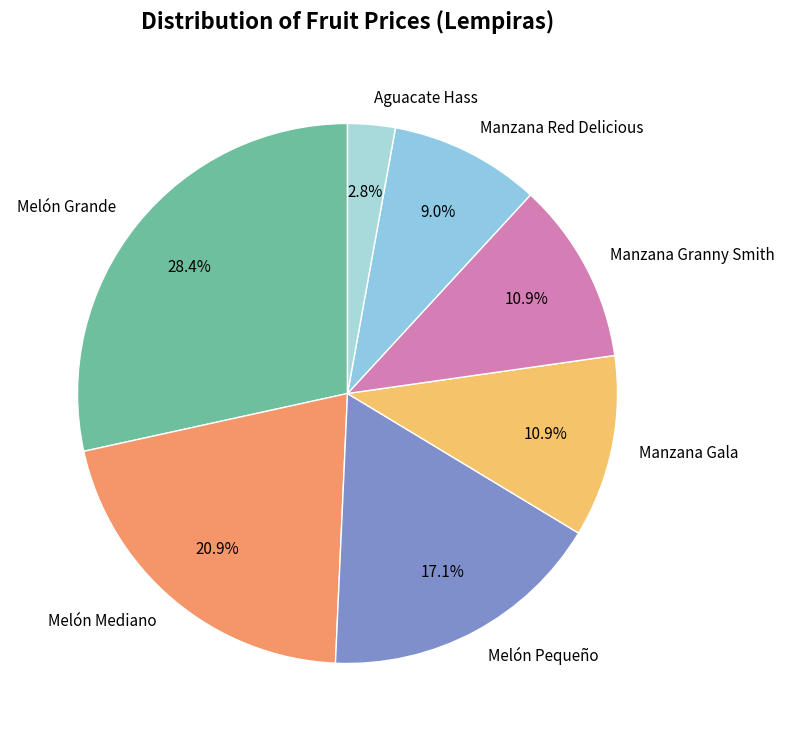

Count the number of slices in the pie.

7